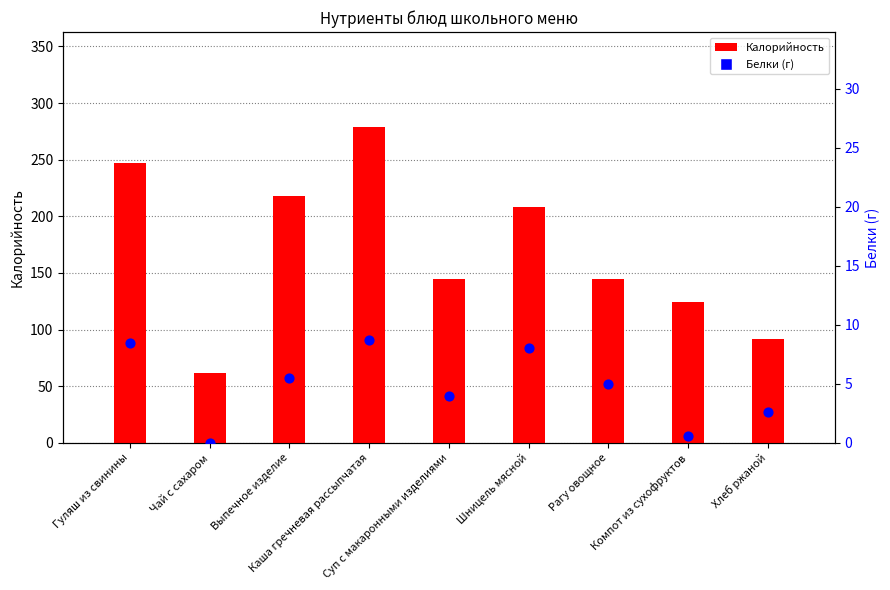

Which series reaches the maximum Y coordinate?

Белки (г)